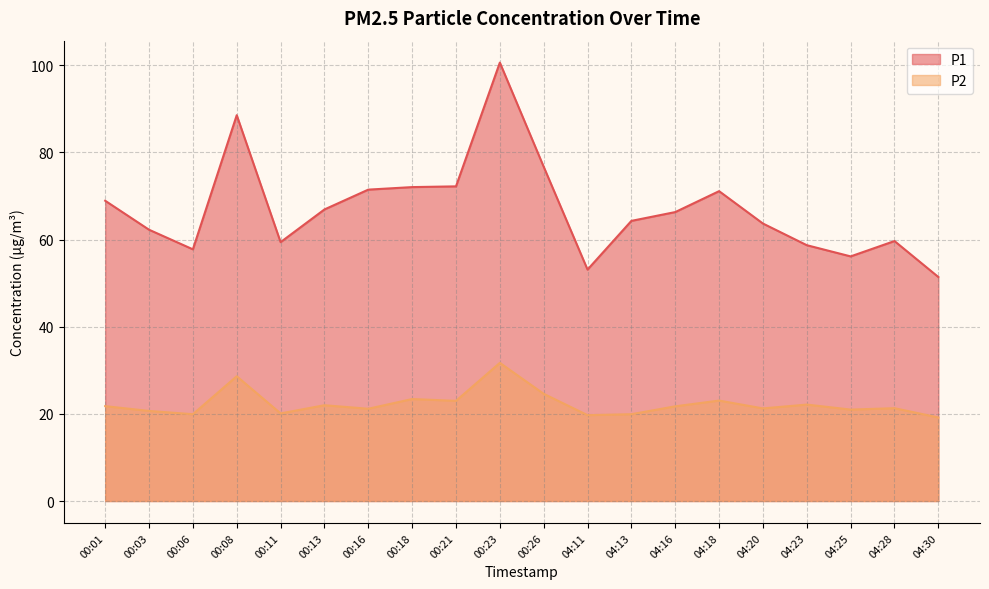

The value of P1 at 04:13 is 64.3. True or false?

True